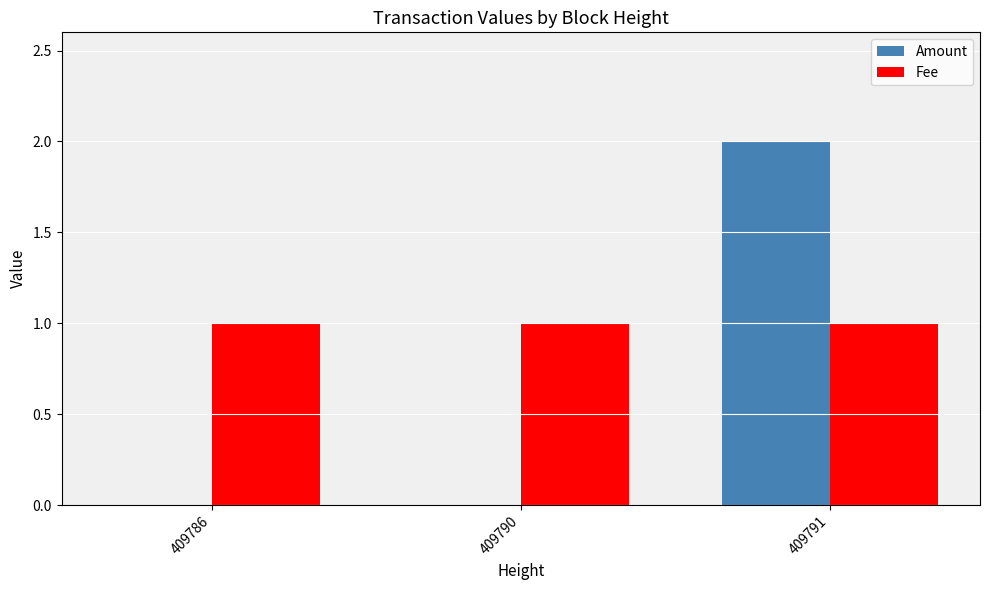

What is the highest value of the Amount series?

2